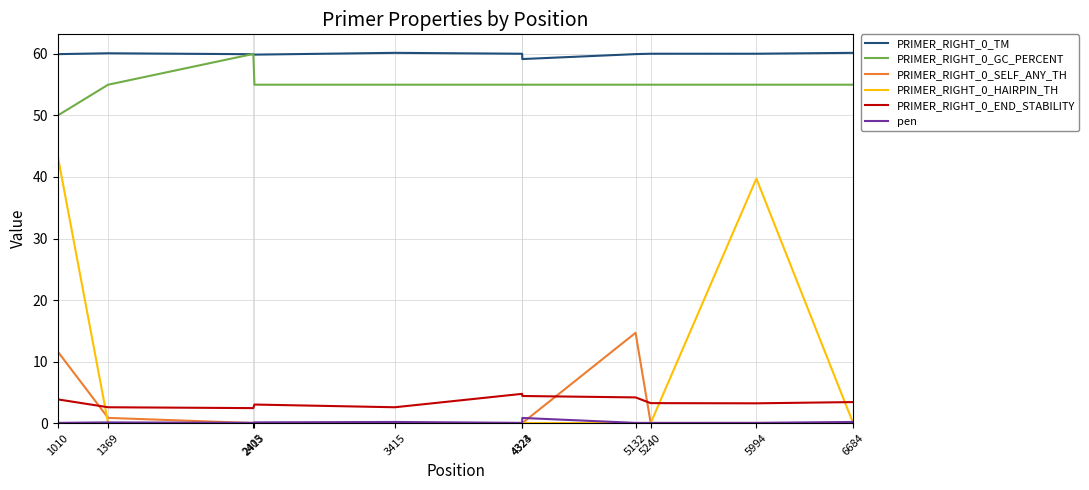

Where do PRIMER_RIGHT_0_HAIRPIN_TH and PRIMER_RIGHT_0_END_STABILITY first cross each other?

1010 and 1369